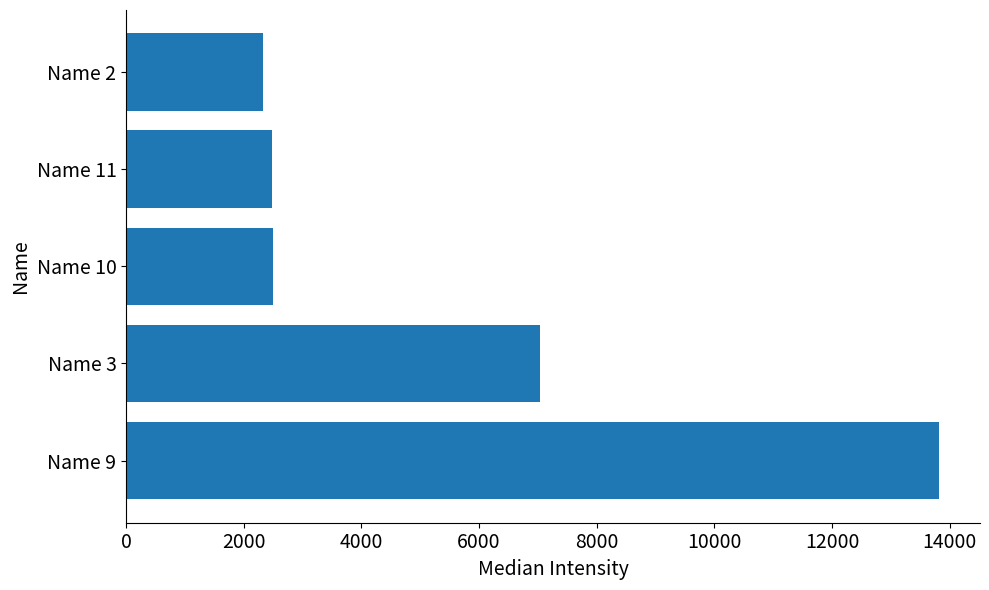

What is the sum of all values?

28170